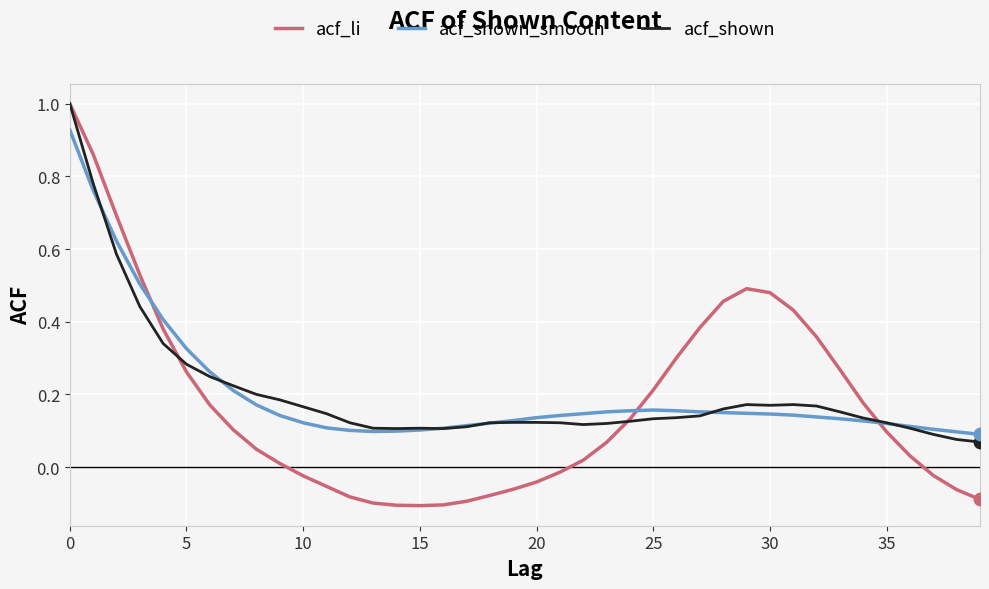

What are all the series names shown in the legend?

acf_li, acf_shown_smooth, acf_shown